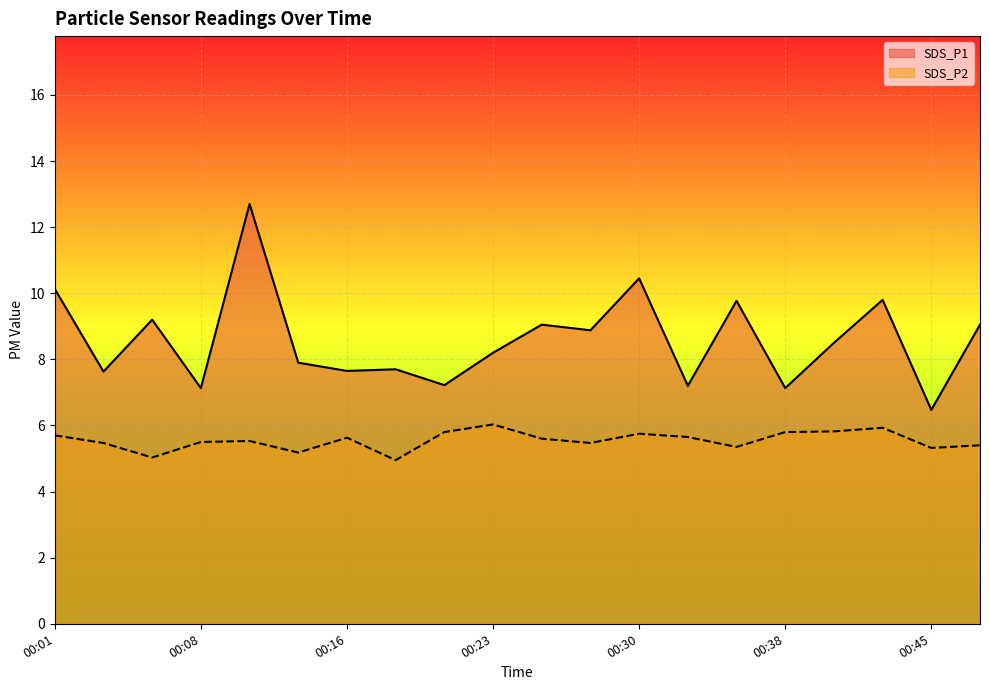

Is the value of SDS_P2 at 00:16 greater than the value of SDS_P1 at 00:33?

No